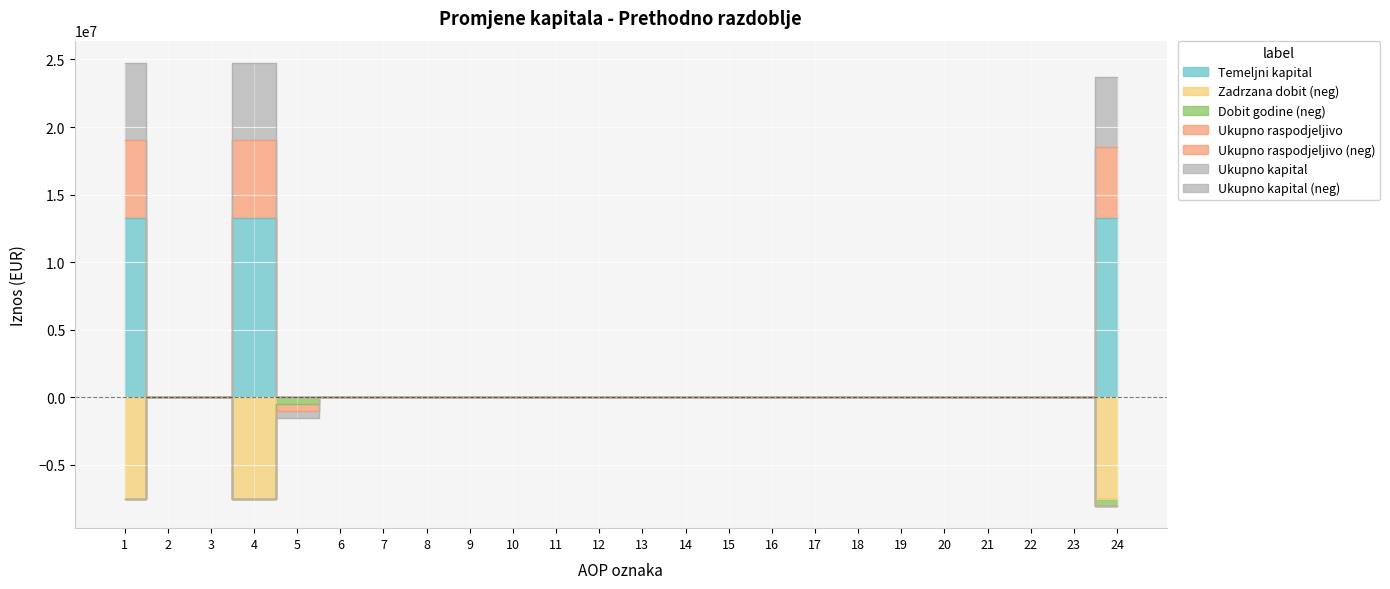

Between 4 and 22, which is larger?

4